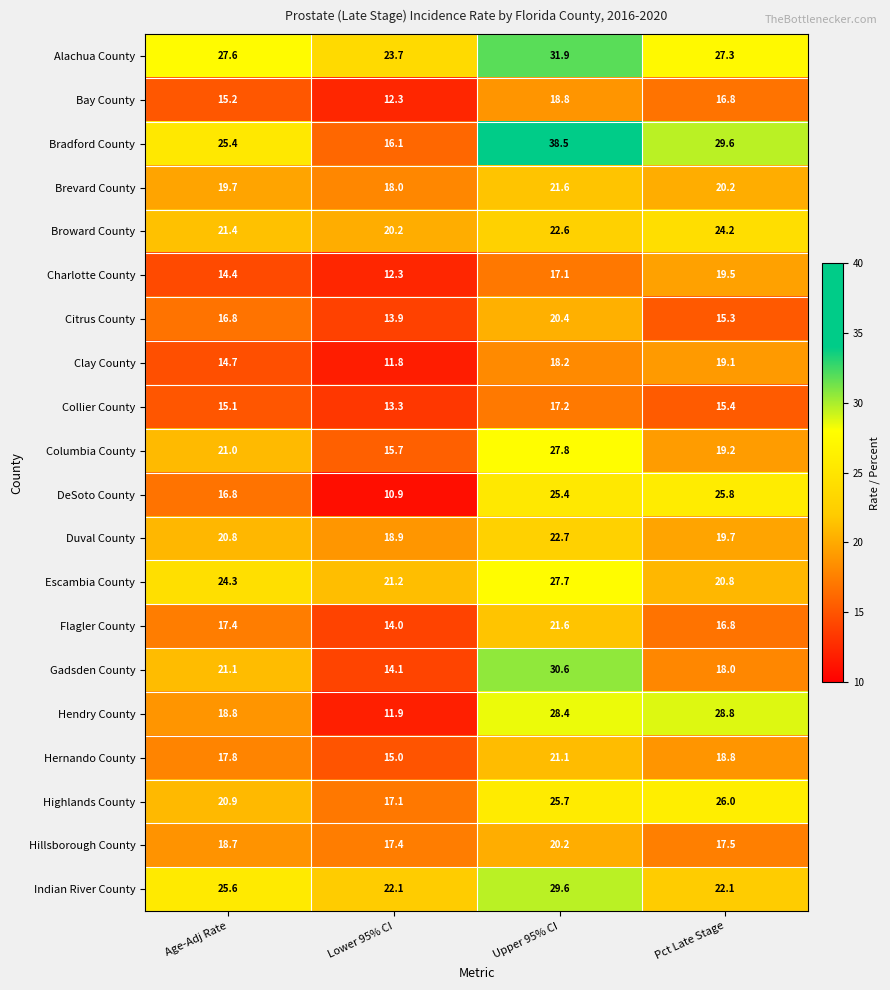

Is it true that Hernando County equals 15.0 at Lower 95% CI?

True